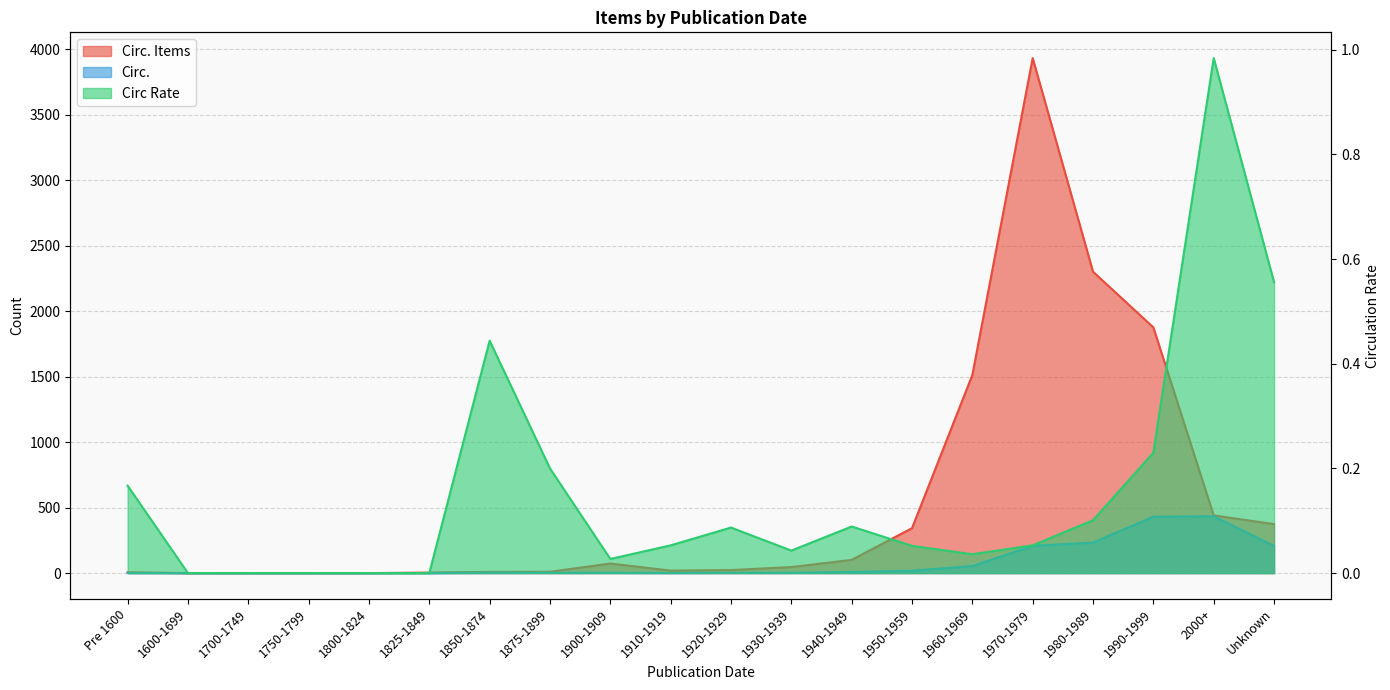

Between 1930-1939 and 1920-1929, which is larger?

1930-1939